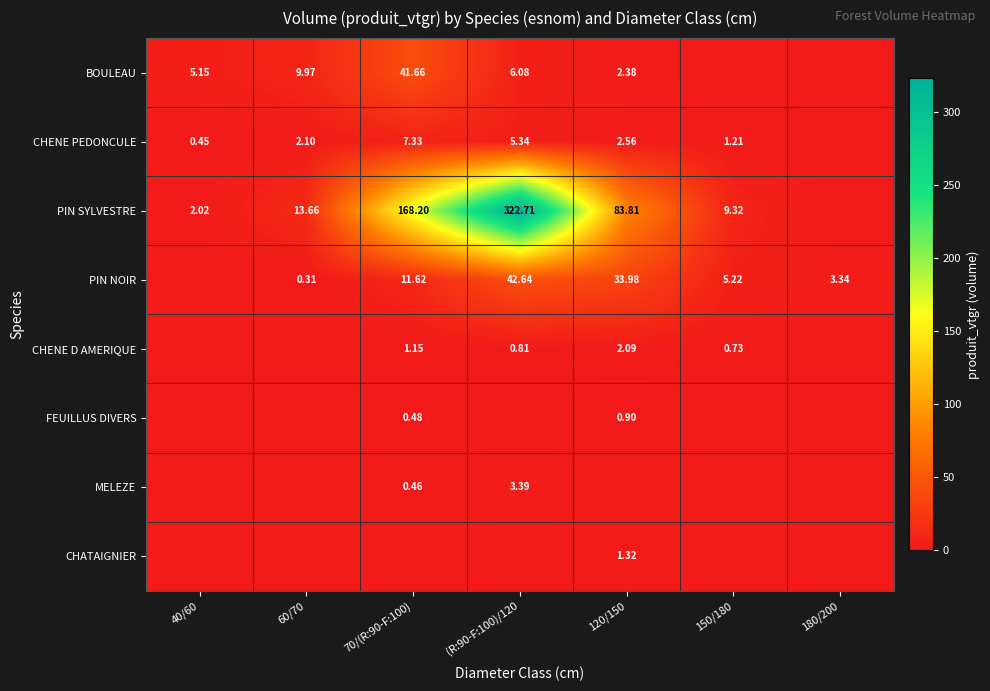

At which category is the sum across all series the highest?

(R:90-F:100)/120